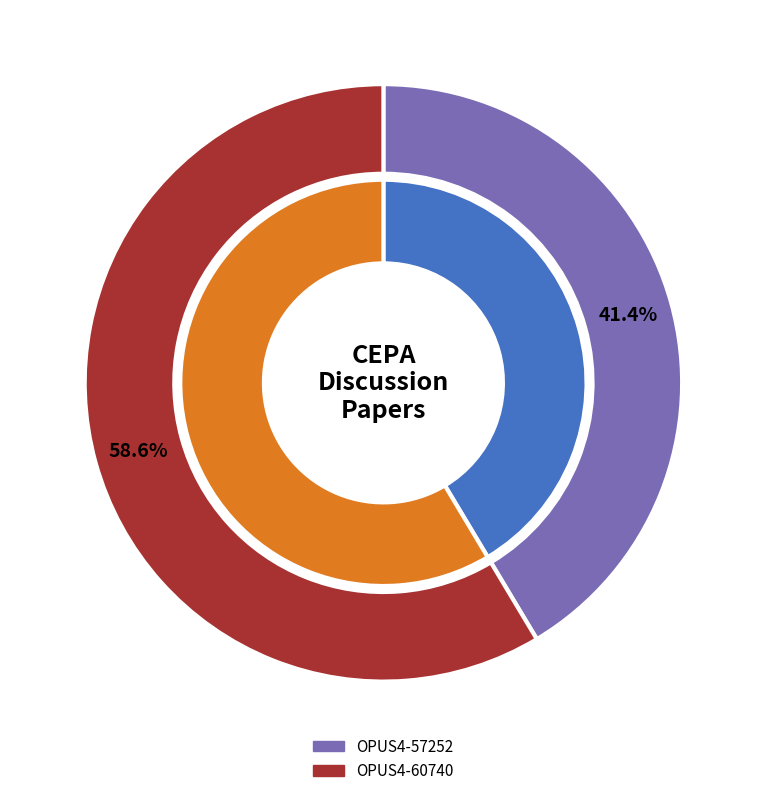

What is the total percentage of OPUS4-57252 and OPUS4-60740?

100.0%